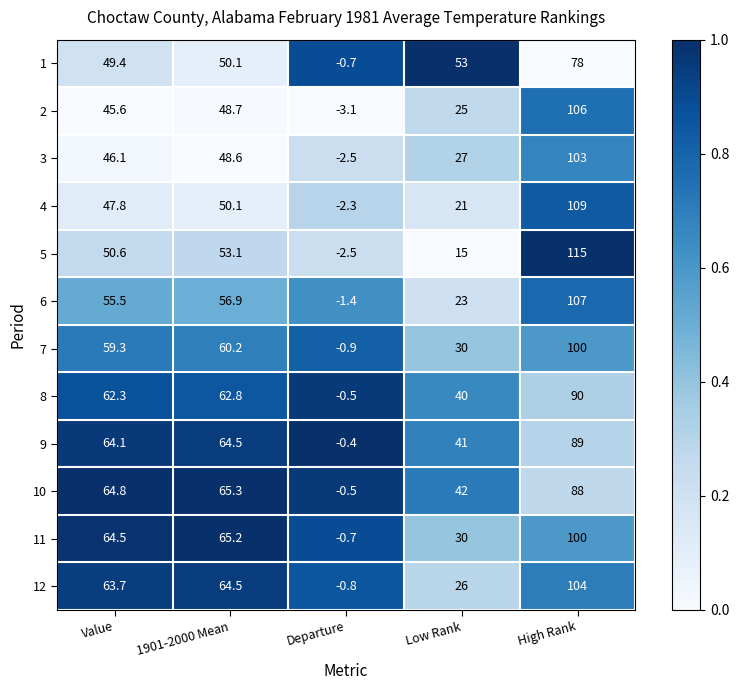

What is the spread (max minus min) of values at High Rank?

37.0